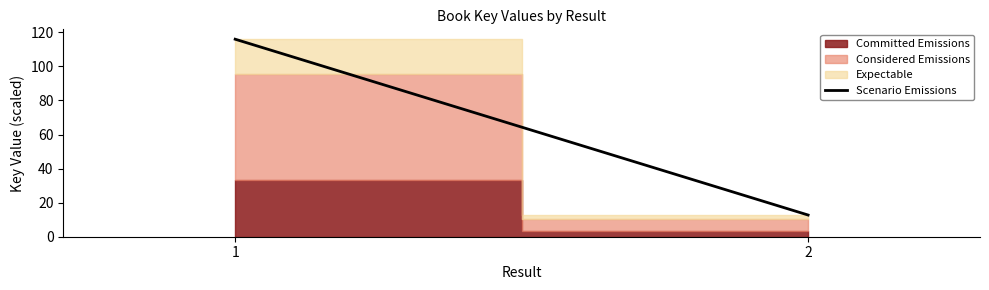

Rank the categories by value from lowest to highest.

2, 1